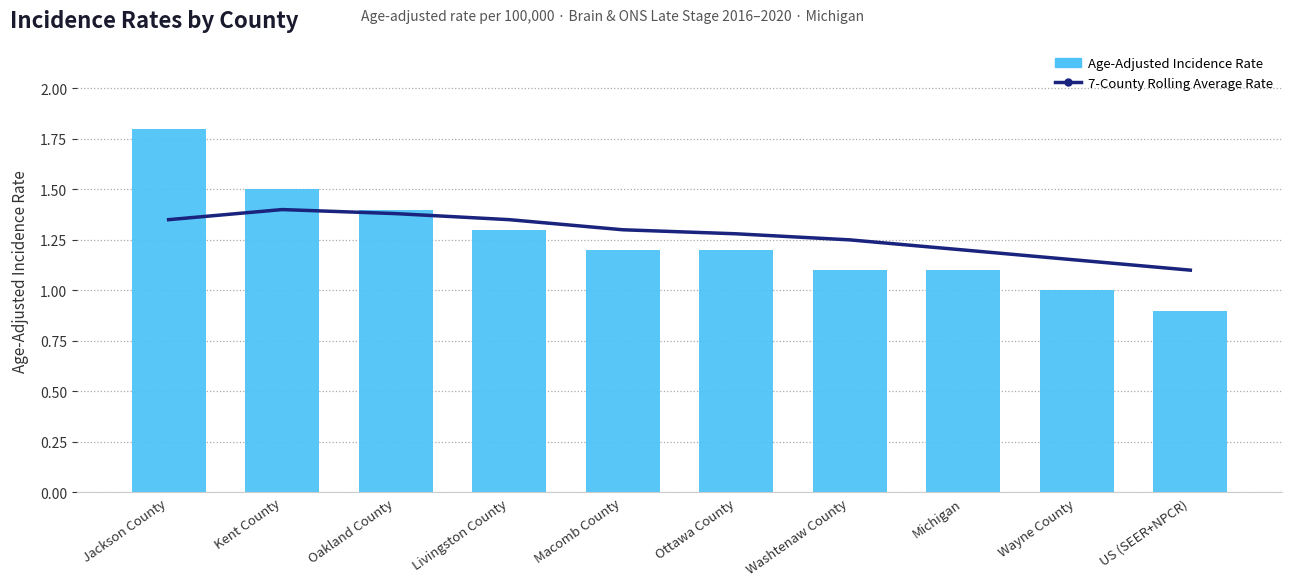

Is the value of Age-Adjusted Incidence Rate at Ottawa County greater than the value of 7-County Rolling Average Rate at Oakland County?

No